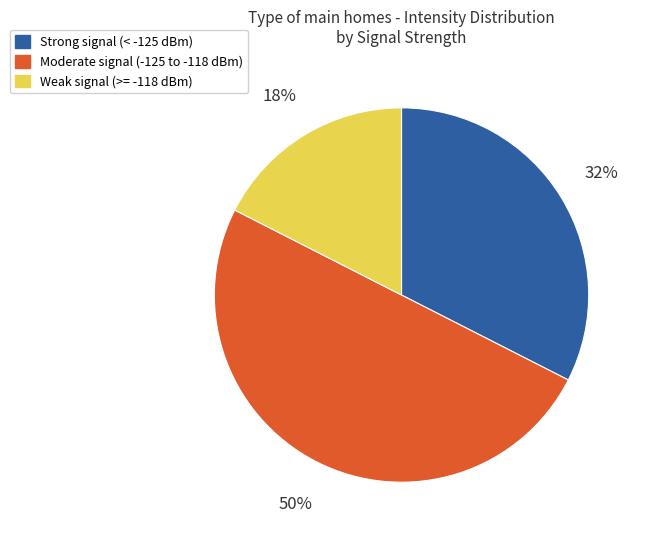

Do Moderate signal (-125 to -118 dBm) and Weak signal (>= -118 dBm) together represent more than half of the pie?

Yes